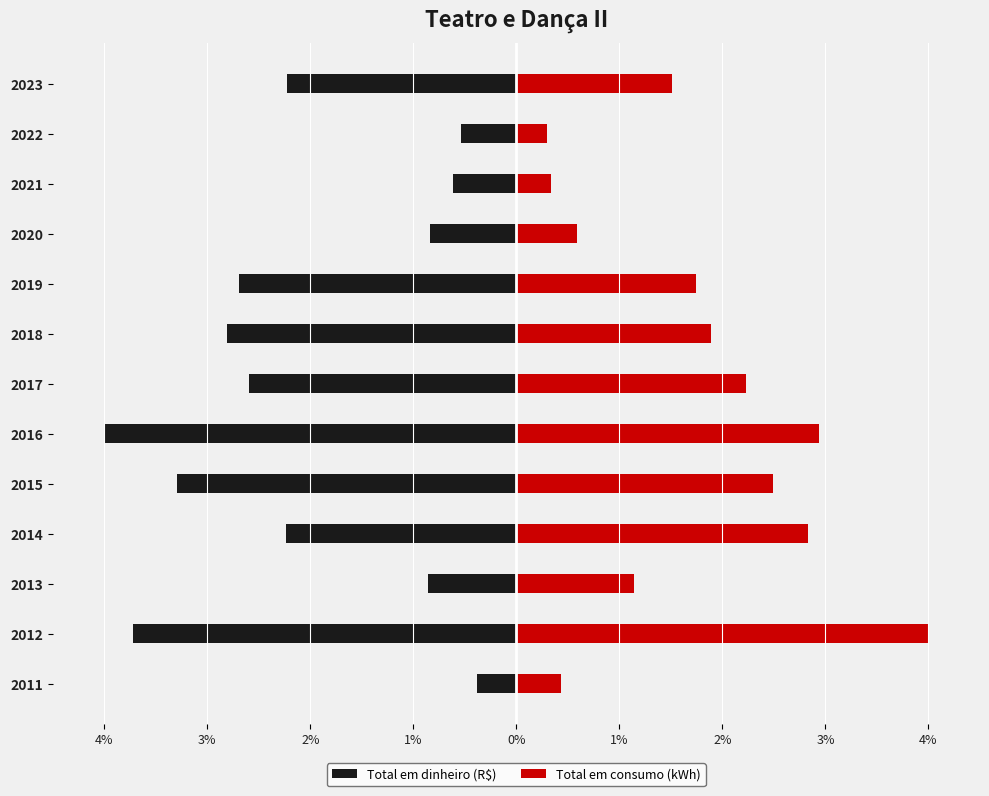

Is it true that Total em consumo (kWh) equals 1.7 at 2019?

True